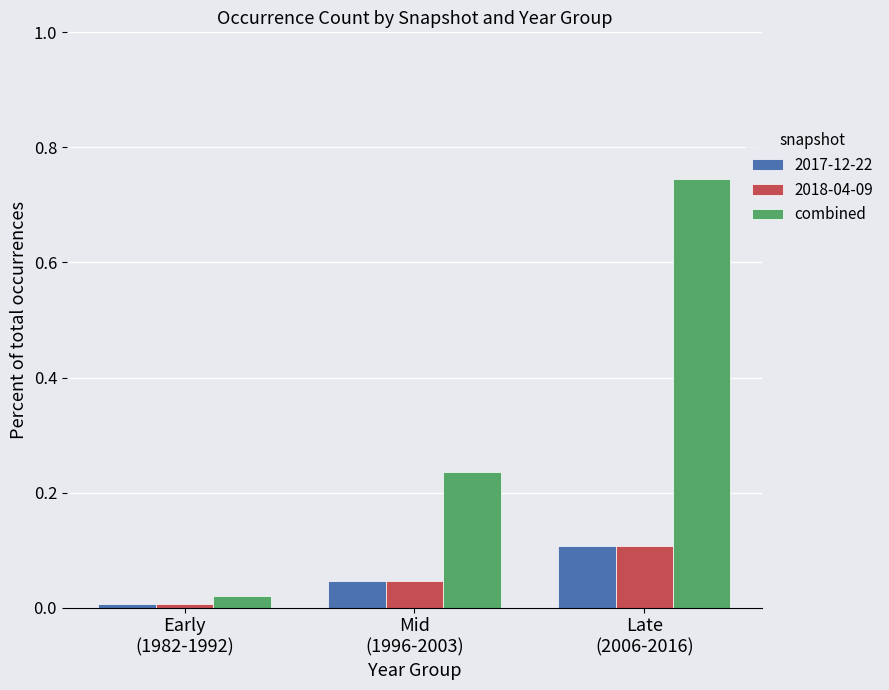

What is the sum of all combined values?

1.0